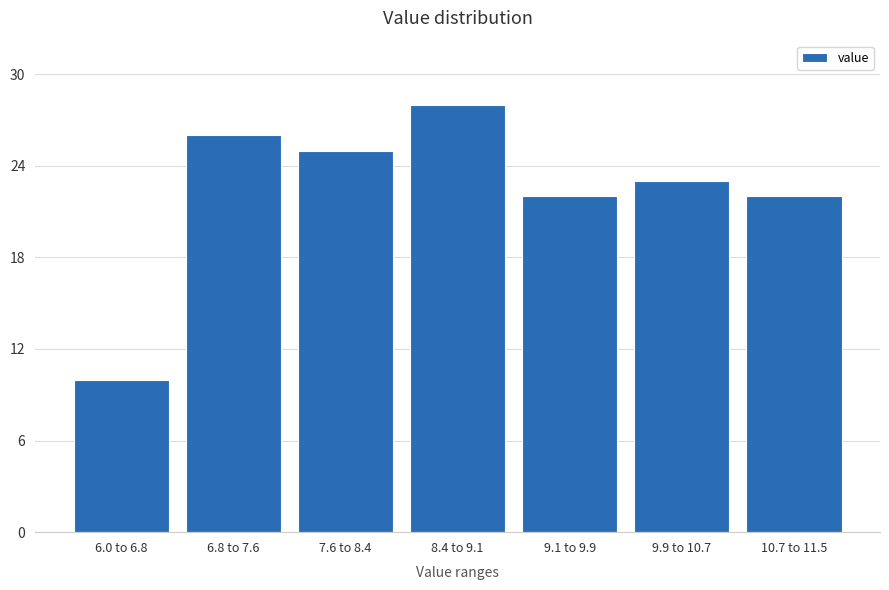

Reading right to left, extract all data points from this chart.

10.7 to 11.5=22	9.9 to 10.7=23	9.1 to 9.9=22	8.4 to 9.1=28	7.6 to 8.4=25	6.8 to 7.6=26	6.0 to 6.8=10